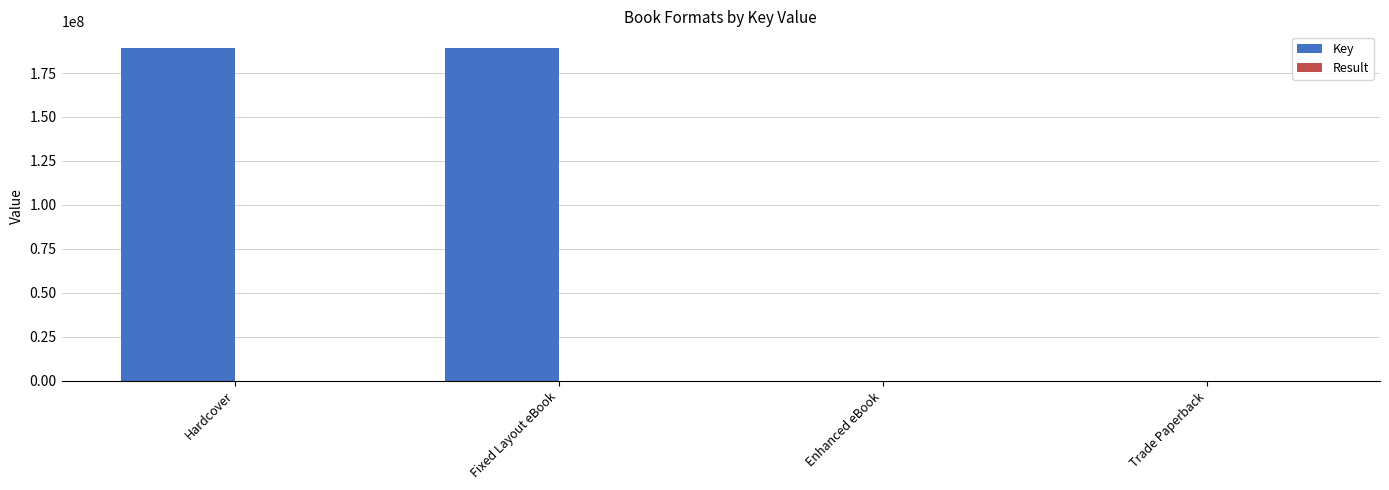

What is the greatest value displayed?

189262416